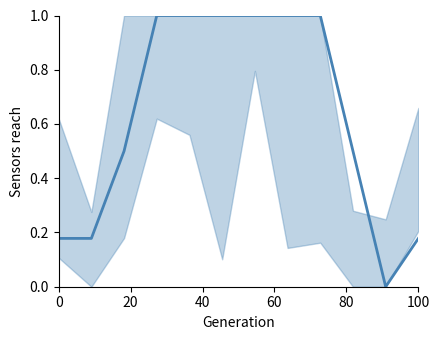

What is the greatest value displayed?

1.0